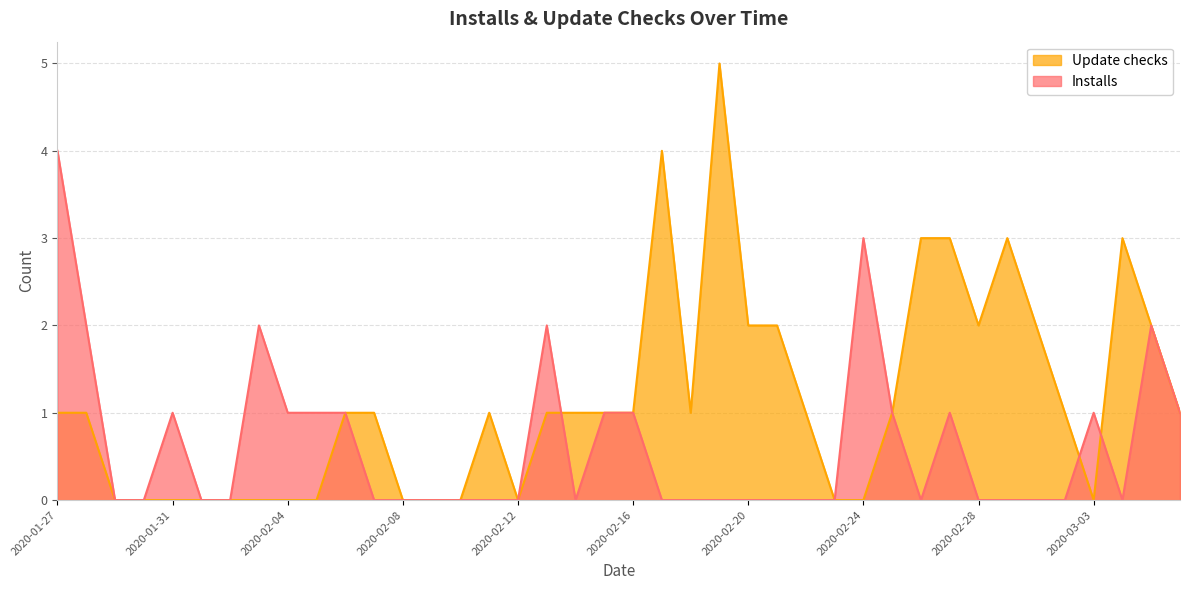

What is the label of the 33rd point from the right?

2020-02-03